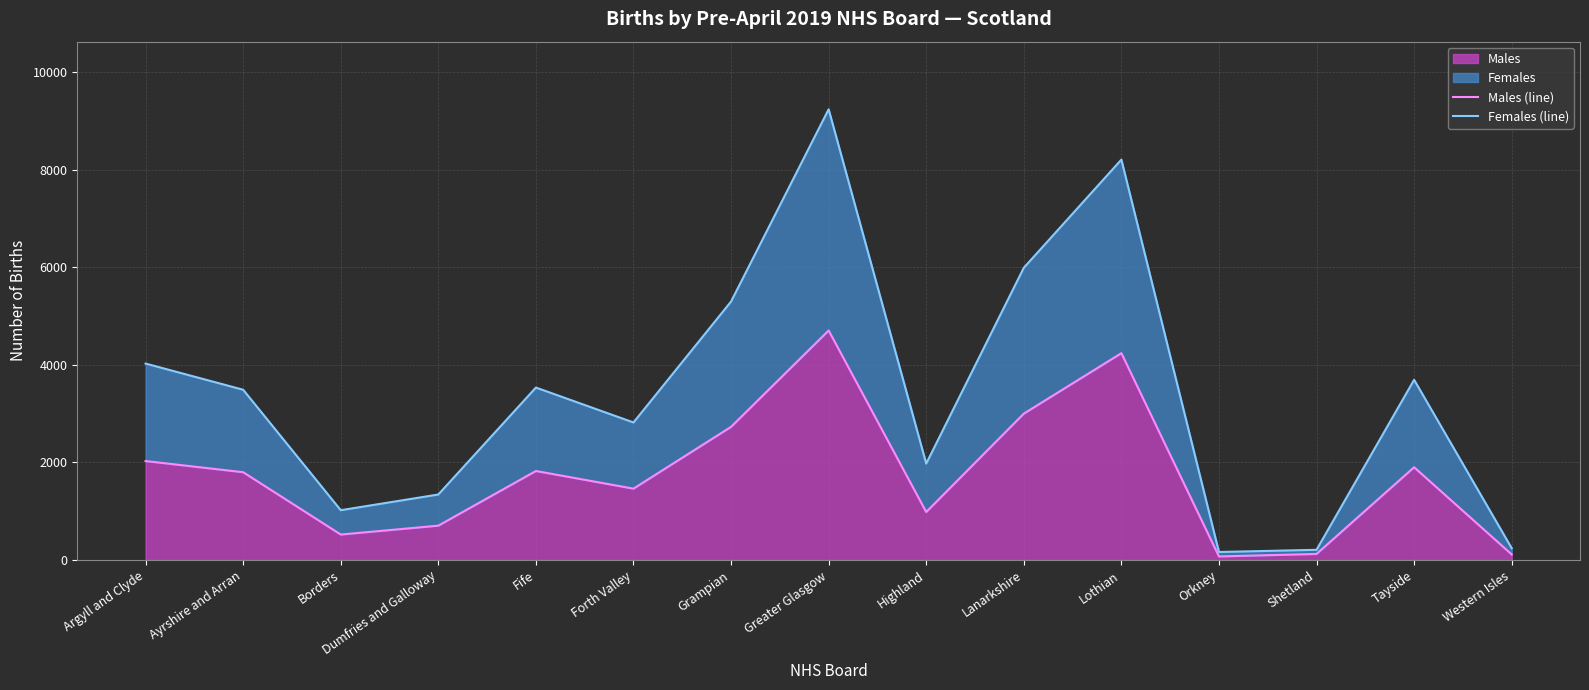

At which category is the sum across all series the highest?

Greater Glasgow